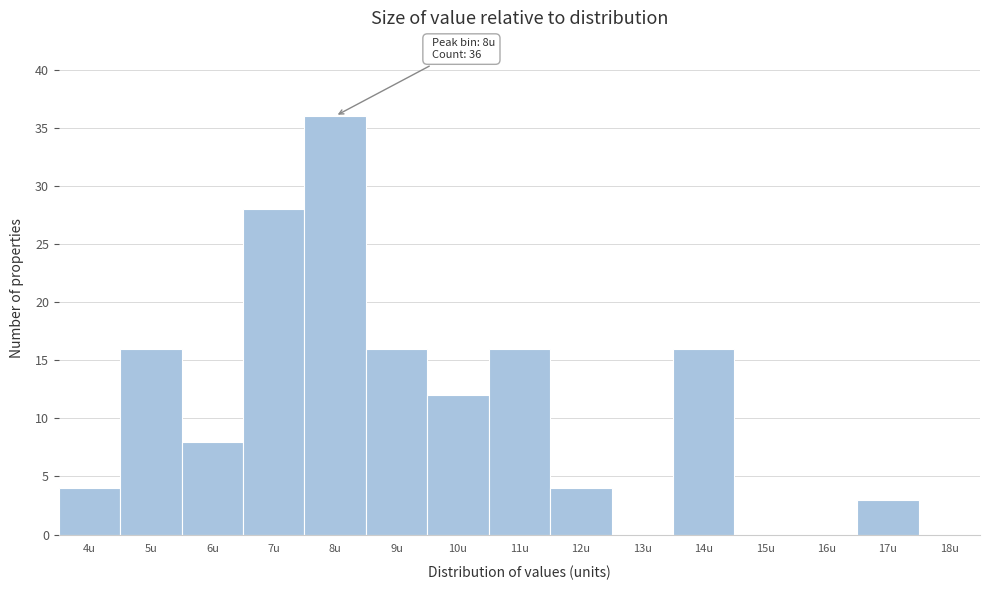

Reading right to left, list all the values displayed in this chart.

18u=0	17u=3	16u=0	15u=0	14u=16	13u=0	12u=4	11u=16	10u=12	9u=16	8u=36	7u=28	6u=8	5u=16	4u=4